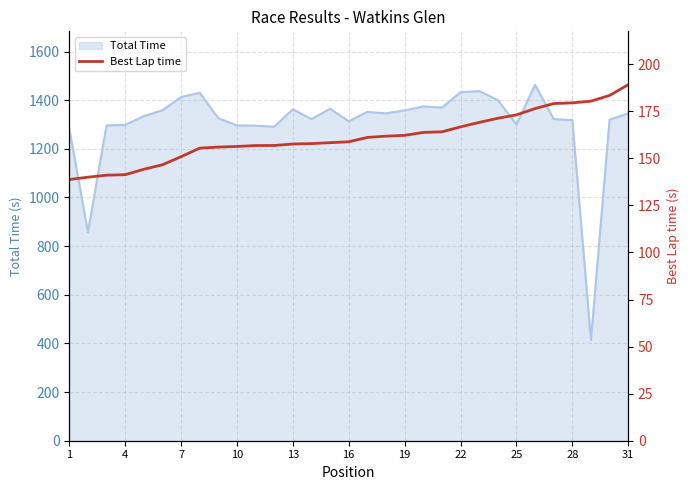

What is the highest value of the Total Time series?

1463.5